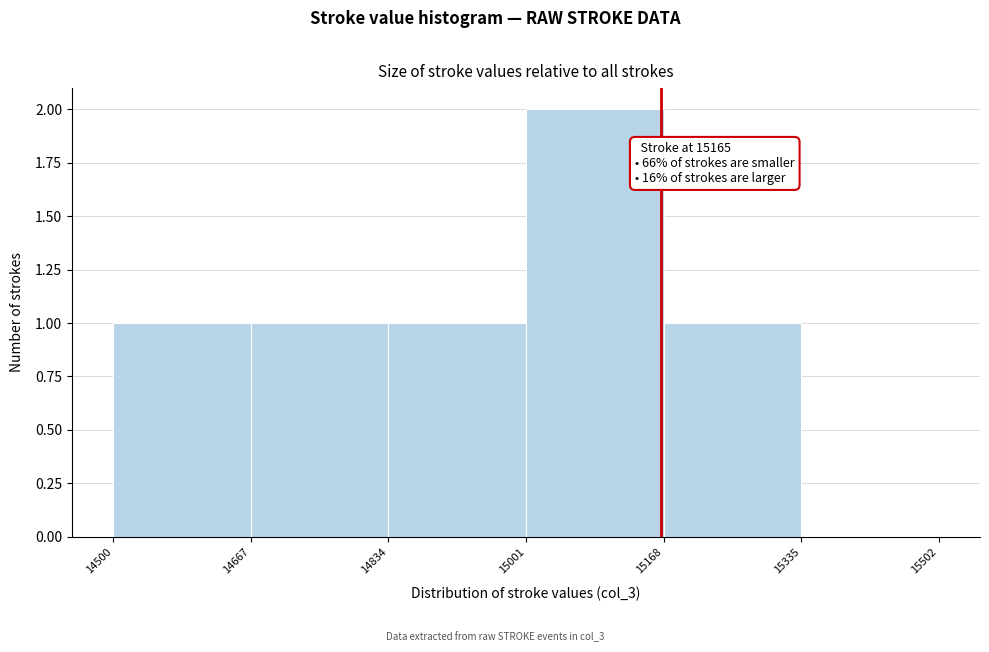

Which range on the x-axis has the tallest bar?

15001 to 15168